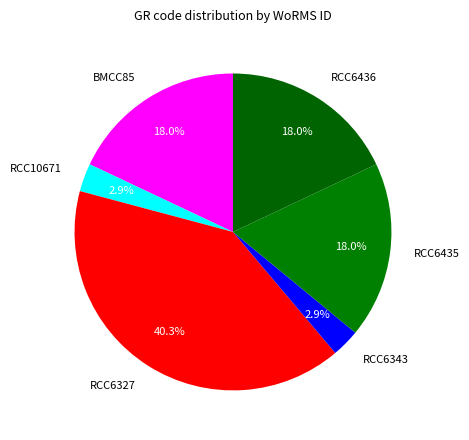

Count the number of slices in the pie.

6